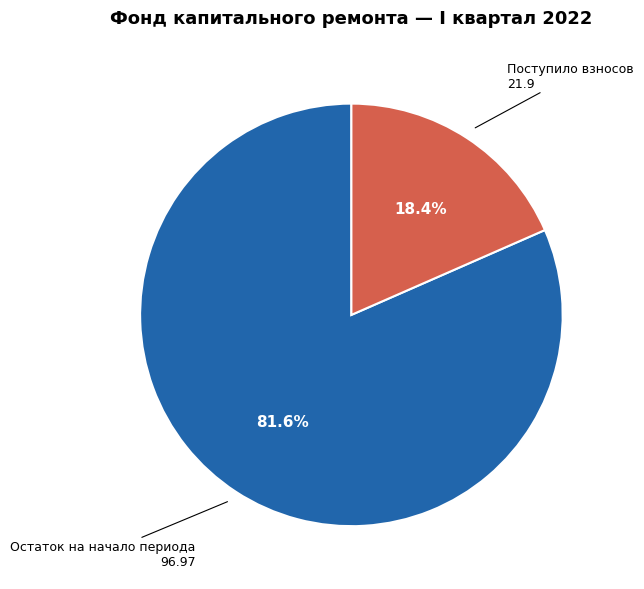

Does any single category account for the majority?

Yes